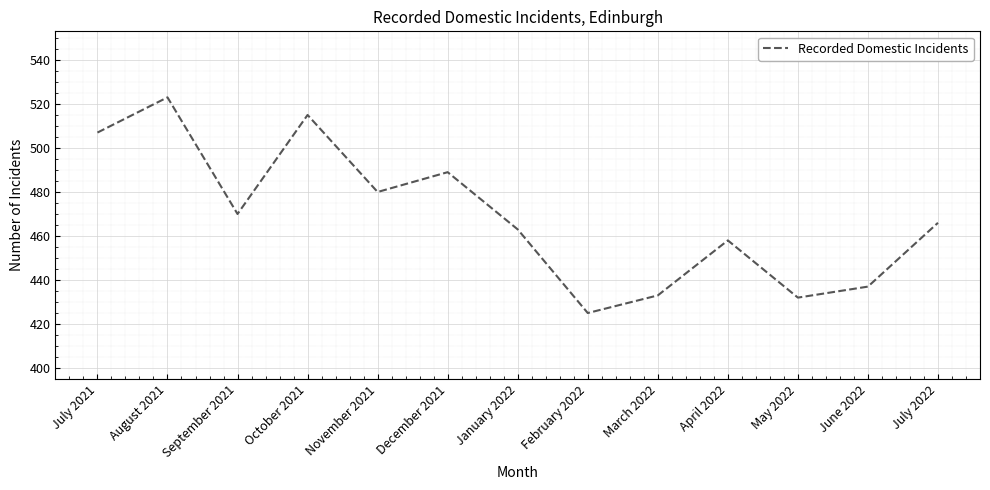

What is the difference between the values at September 2021 and April 2022?

12